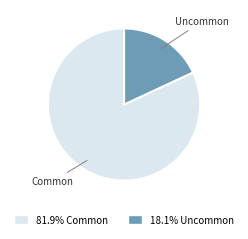

Is there a majority slice in this chart?

Yes